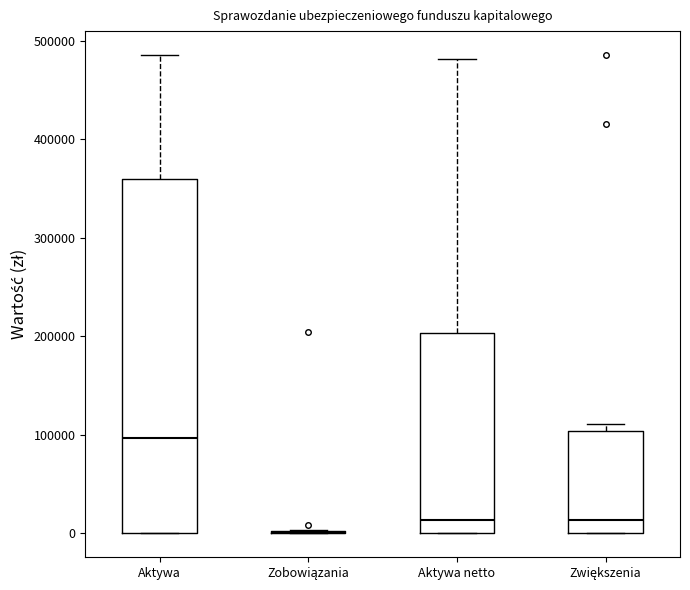

Reading left to right, transcribe this box plot: for each box, give where its median line is, the range the box spans, and where its two whiskers end, as read against the y-axis. The values are not printed on the chart, so give them approximately, as read against the axis.

Aktywa: median 100000, box 0 to 360000, whiskers 0 to 490000
Zobowiązania: box collapsed to a line at 0, whiskers 0 to 0
Aktywa netto: median 10000, box 0 to 200000, whiskers 0 to 480000
Zwiększenia: median 10000, box 0 to 100000, whiskers 0 to 110000